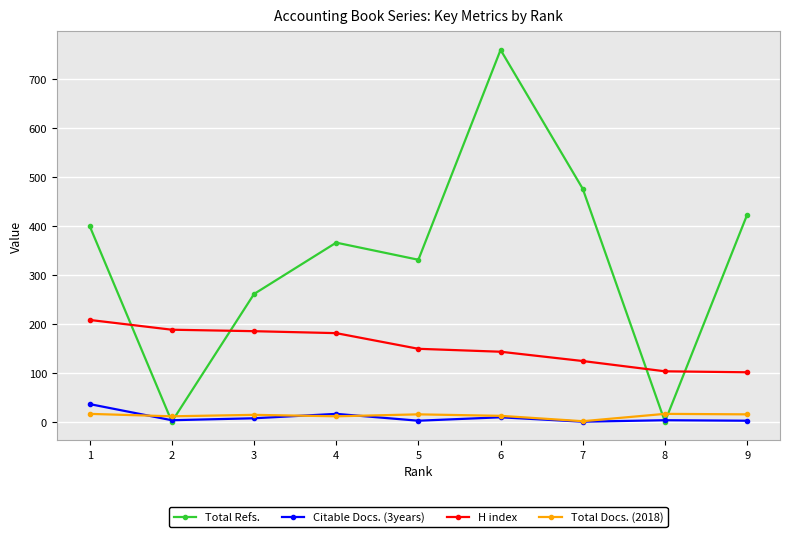

At which category is the sum across all series the highest?

6